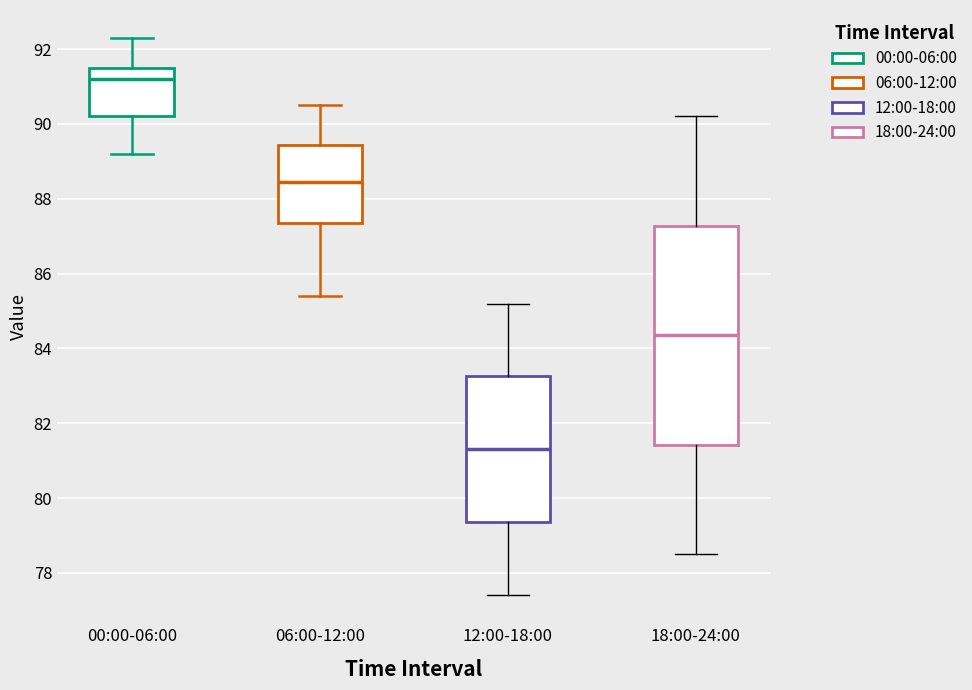

Reading left to right, read every box against the y-axis: the position of its median line, the range the box covers, and the ends of its whiskers. The values are not printed on the chart, so give them approximately, as read against the axis.

00:00-06:00: median 91.2, box 90.2 to 91.6, whiskers 89.2 to 92.4
06:00-12:00: median 88.4, box 87.4 to 89.4, whiskers 85.4 to 90.6
12:00-18:00: median 81.4, box 79.4 to 83.2, whiskers 77.4 to 85.2
18:00-24:00: median 84.4, box 81.4 to 87.2, whiskers 78.6 to 90.2